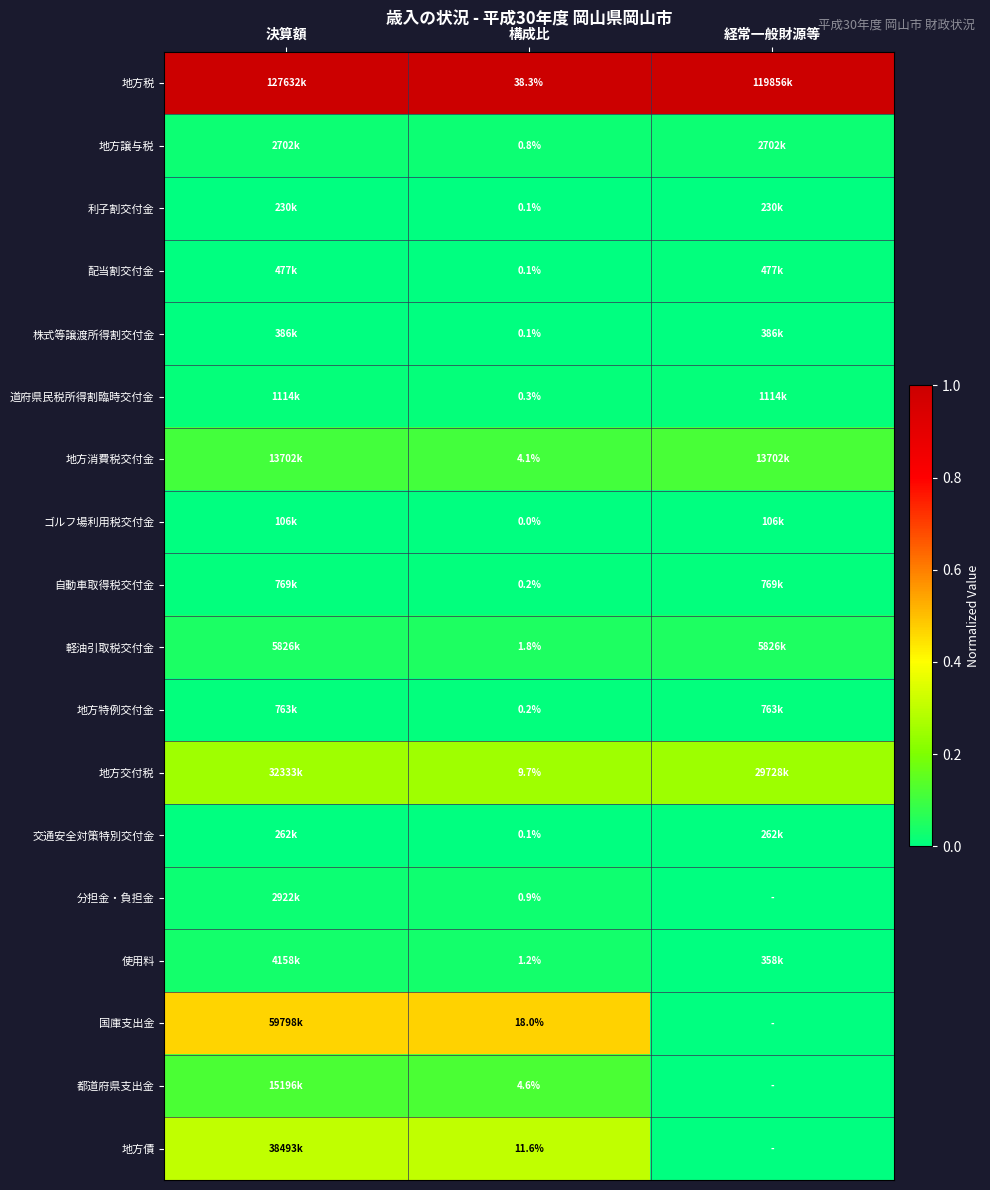

Is the value of 交通安全対策特別交付金 at 構成比 greater than the value of 自動車取得税交付金 at 構成比?

No